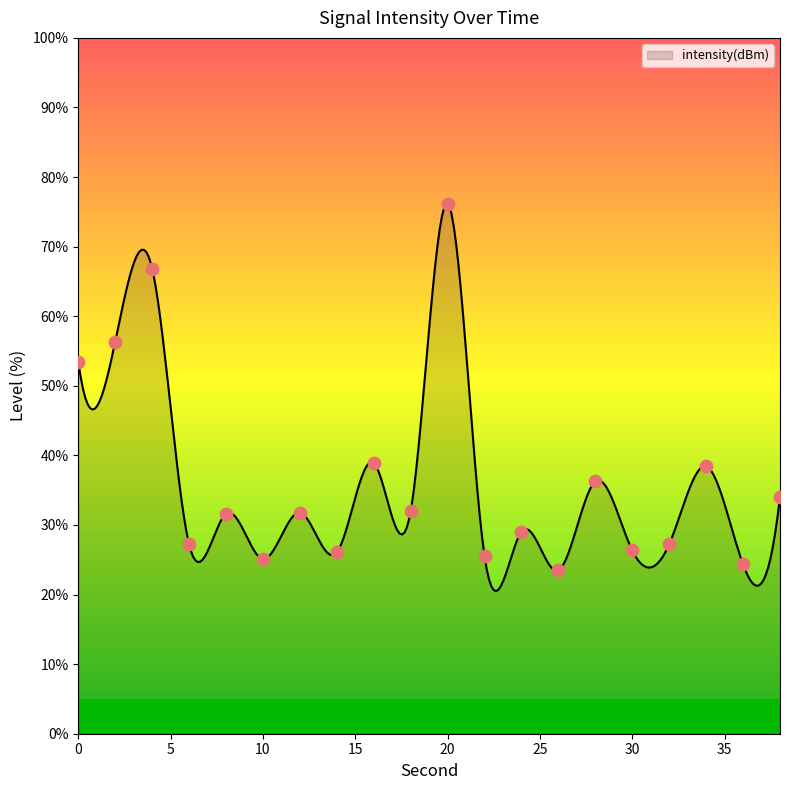

Between 6 and 28, which is larger?

28